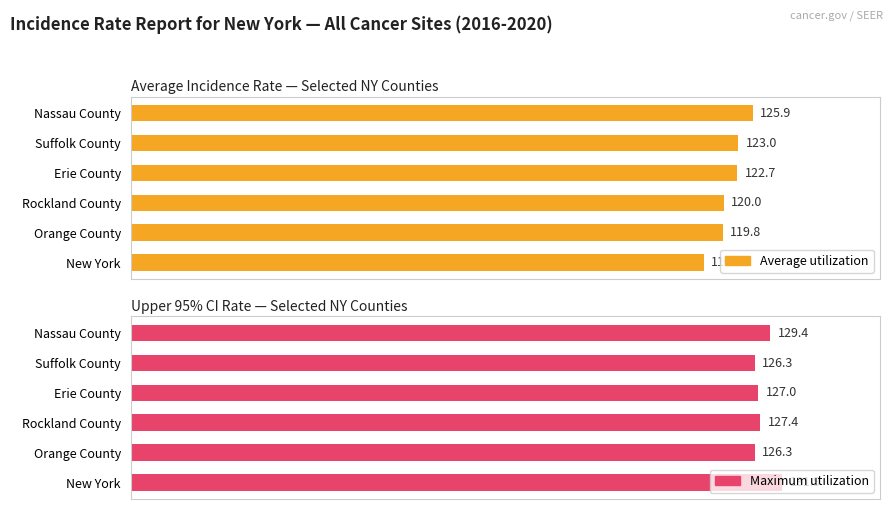

Which series has the largest total across all categories?

Maximum utilization